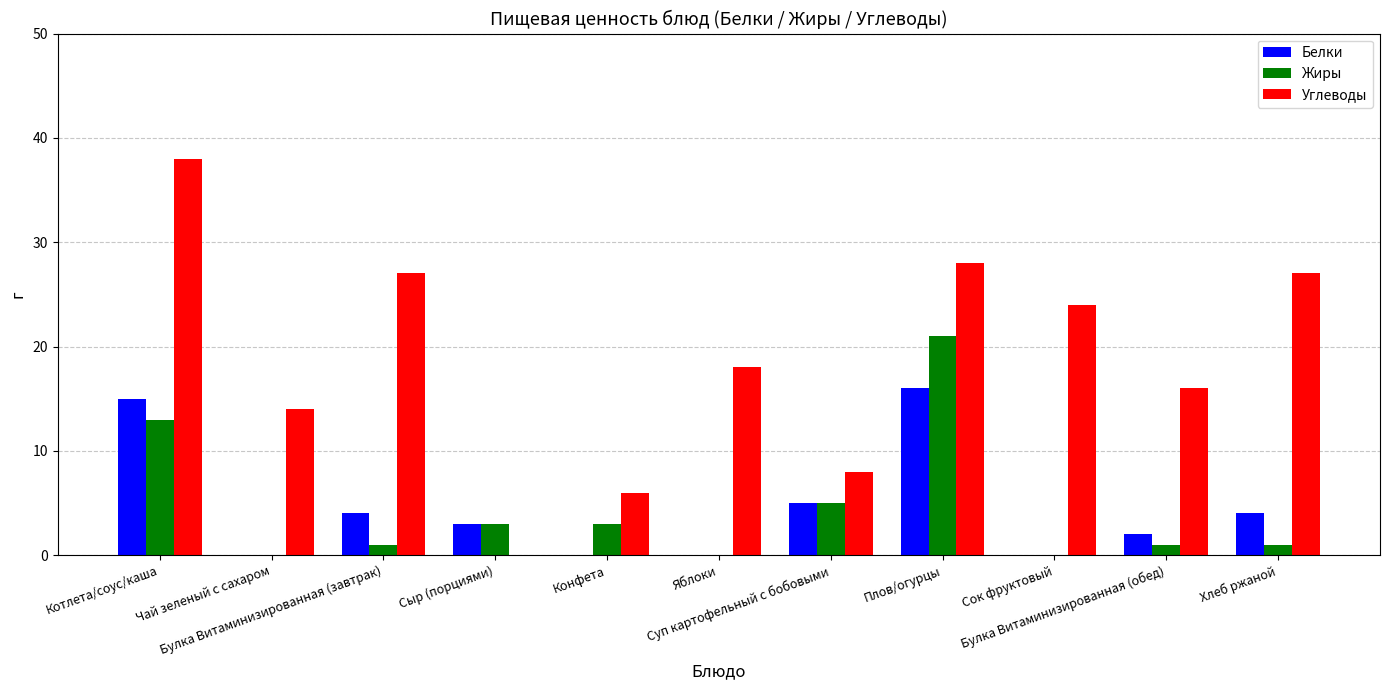

What are all the series names shown in the legend?

Белки, Жиры, Углеводы